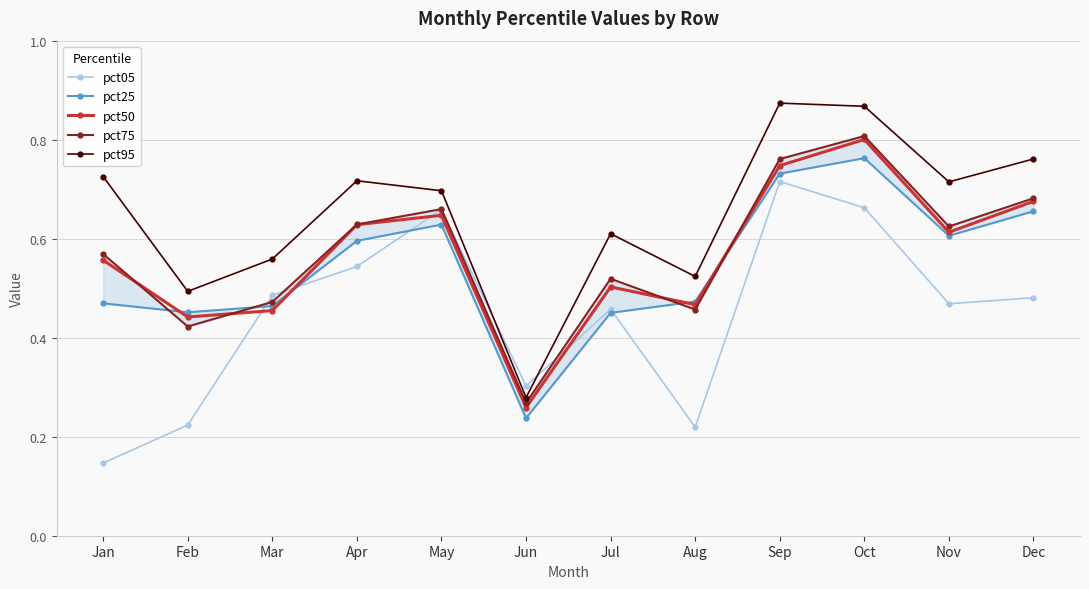

The value of pct95 at May is 1.0. True or false?

False